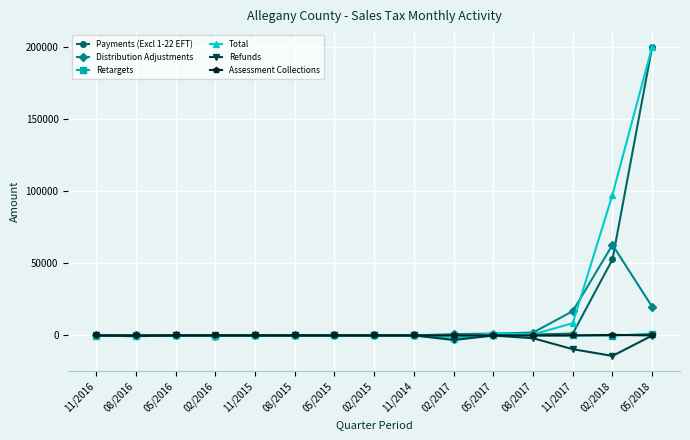

What is the label of the 8th point from the left?

02/2015